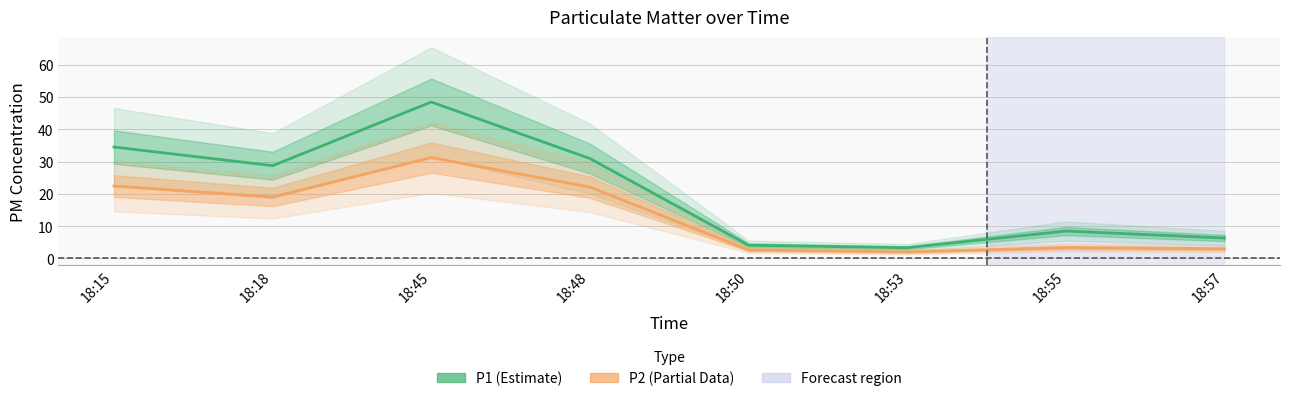

What is the difference between the highest and lowest values at 18:45?

17.2